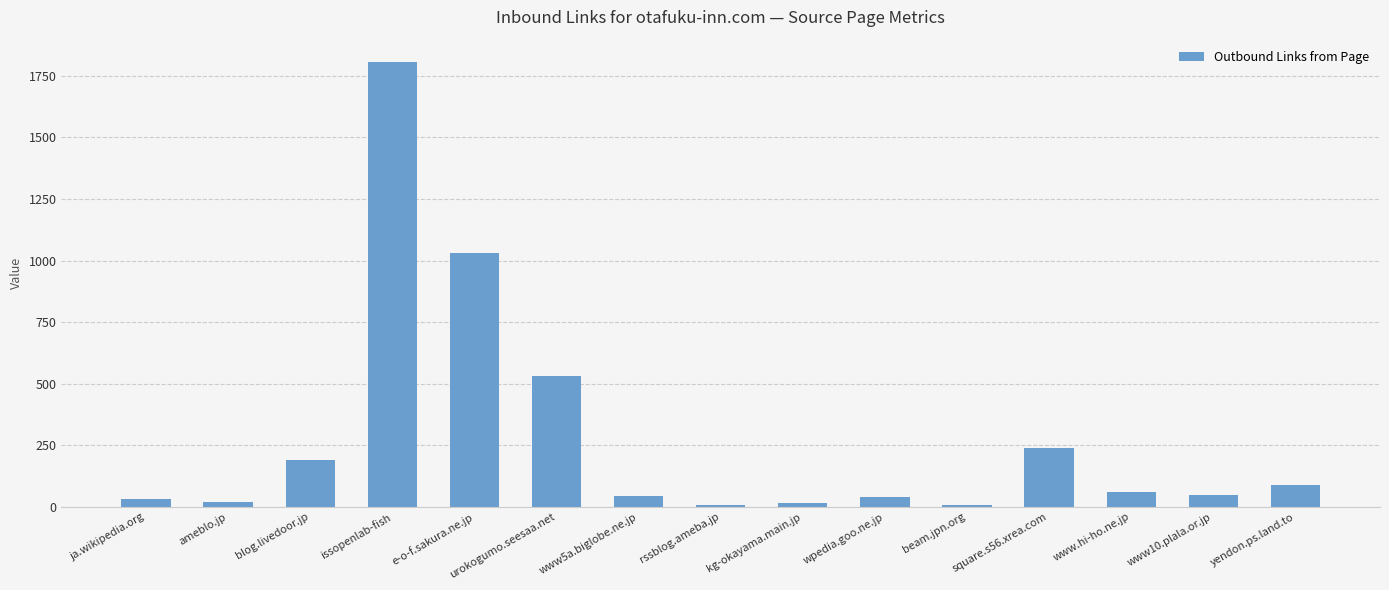

Is it true that the value at yendon.ps.land.to is 87?

True